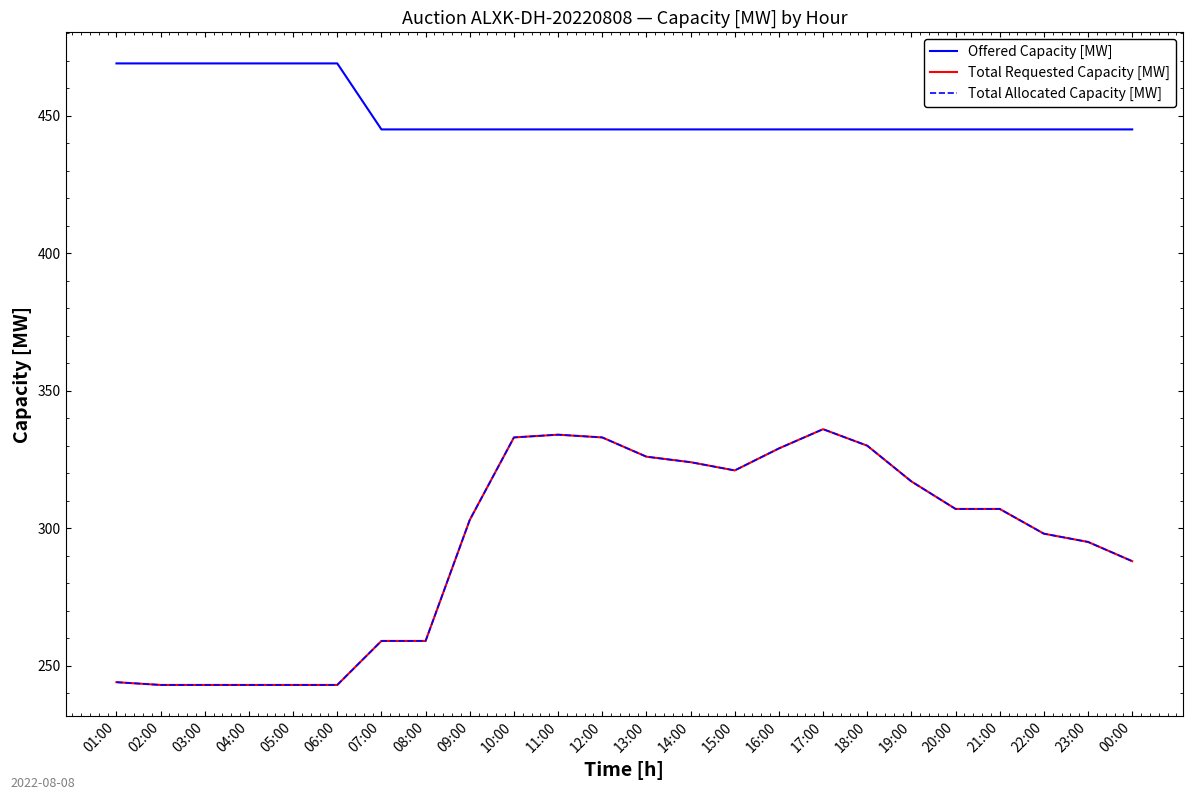

At which category does the chart reach its minimum across all series?

02:00